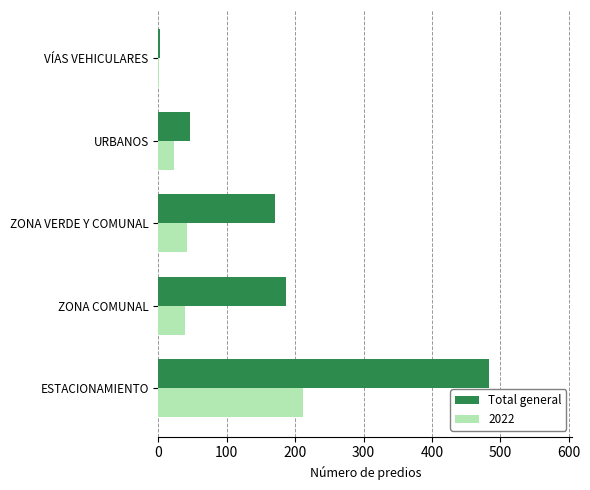

What is the highest value of the 2022 series?

212